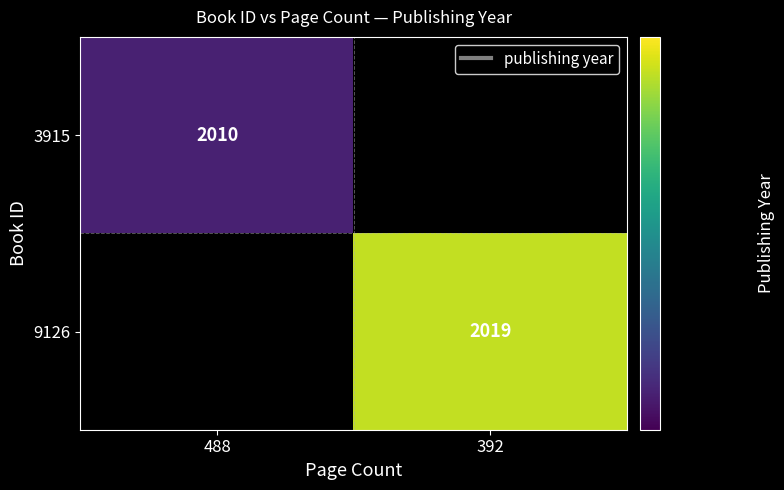

Is it true that 3915 equals 2010 at 488?

True